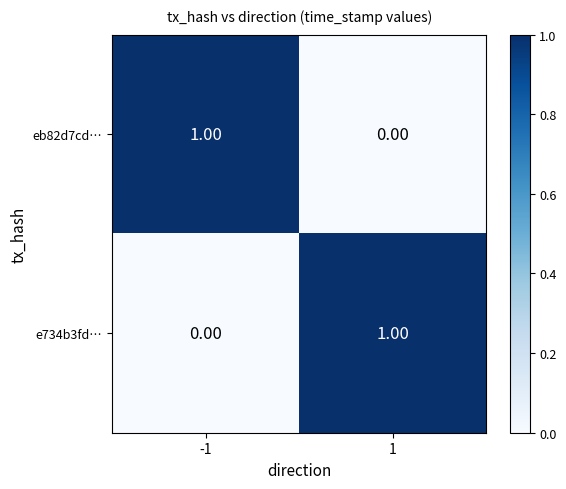

Is the value of e734b3fd… at -1 greater than the value of eb82d7cd… at -1?

No